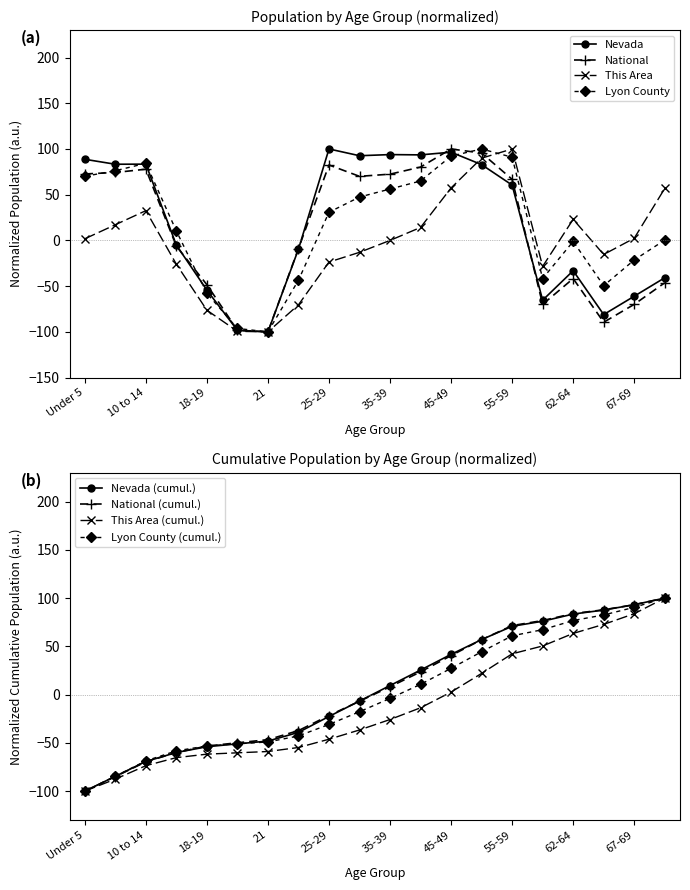

What is the difference between the Lyon County values at Under 5 and 25-29?

39.3